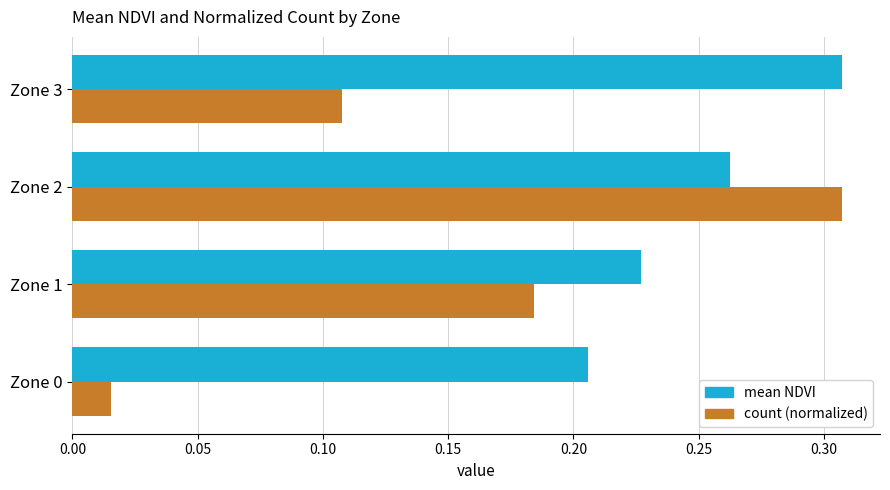

At Zone 3, list the series in order from smallest to largest.

count (normalized), mean NDVI